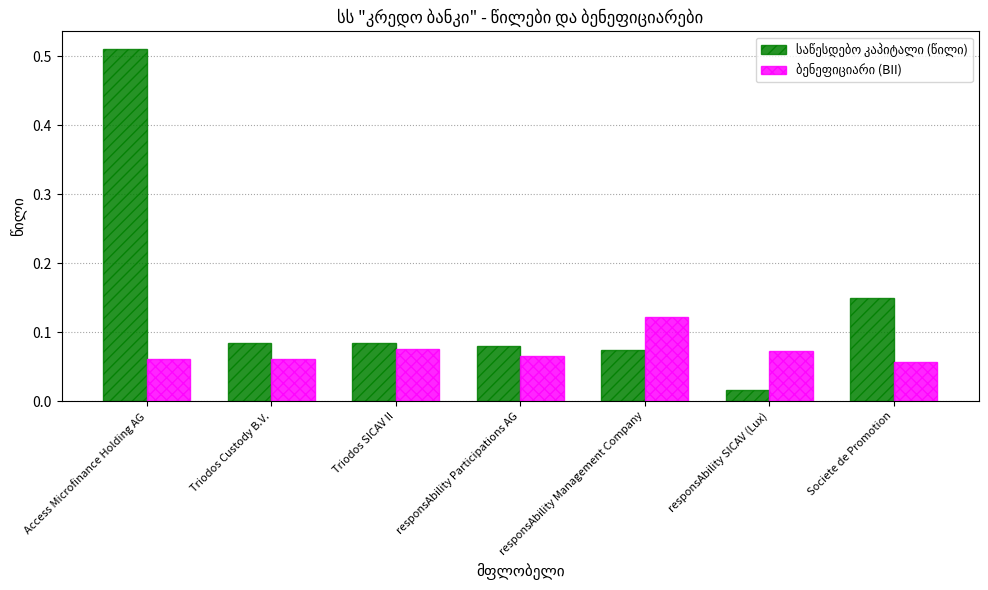

At how many categories does at least one series exceed 0?

7